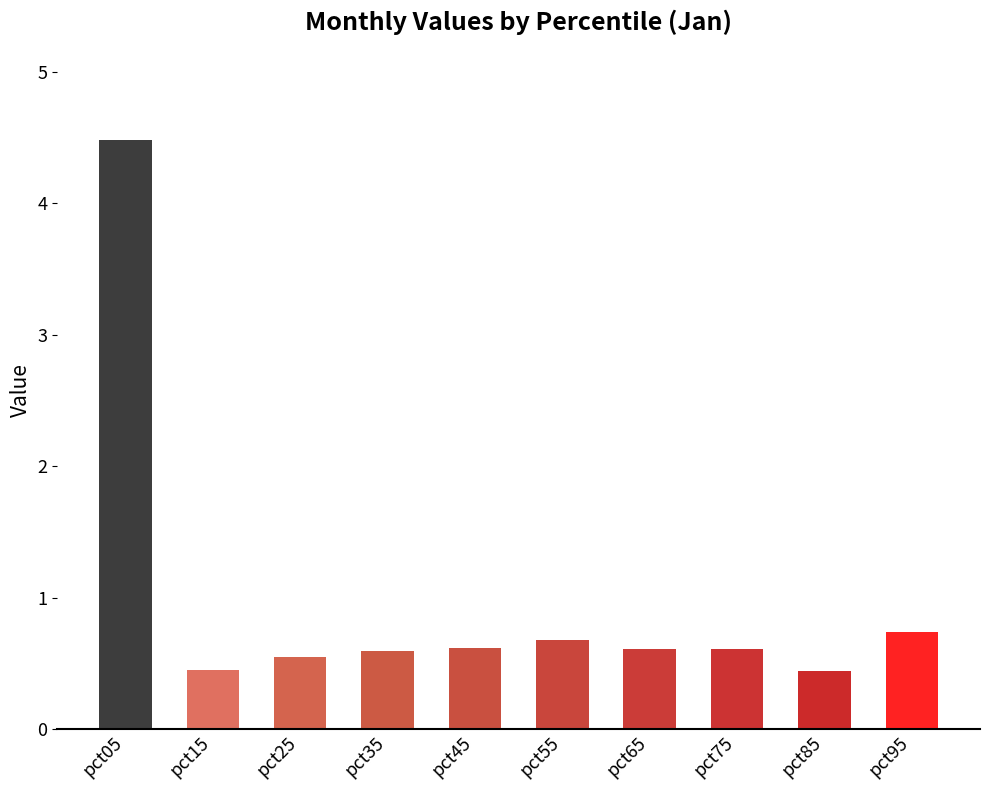

What is the maximum value shown in the chart?

4.5